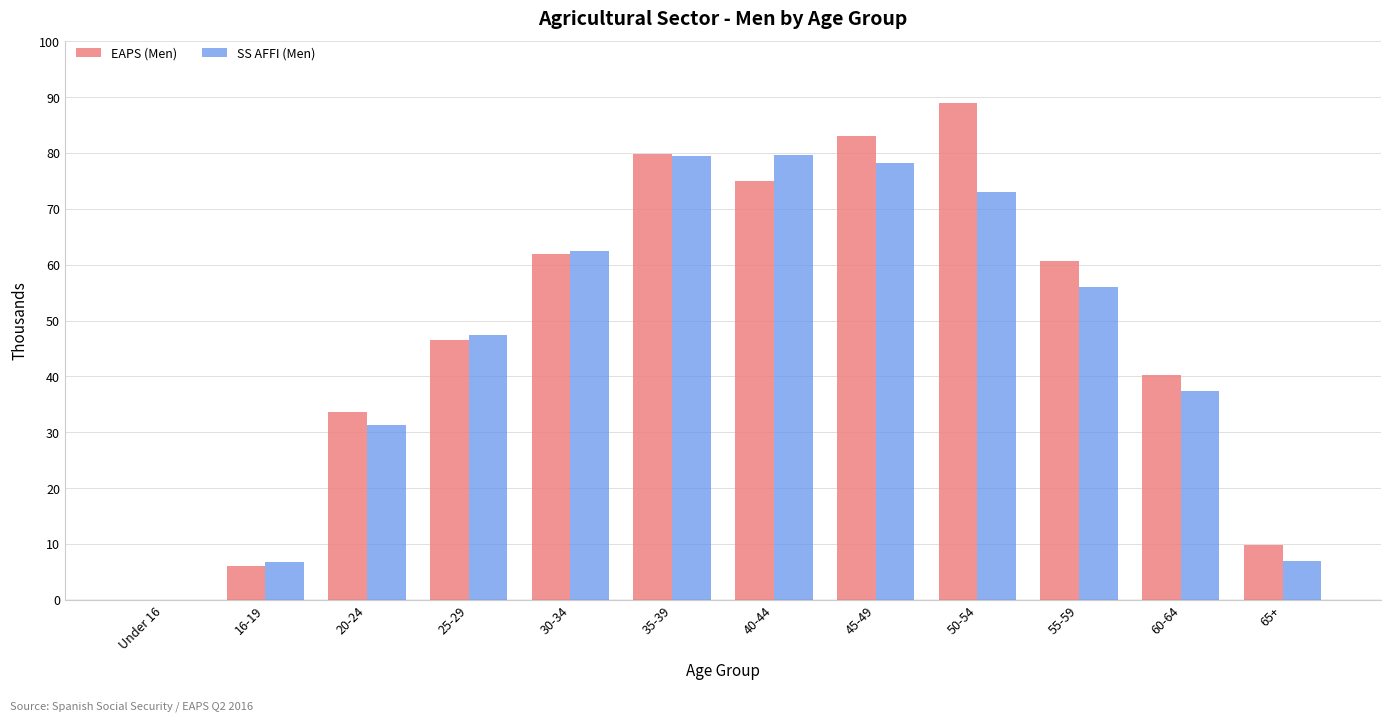

Is it true that SS AFFI (Men) equals 50.2 at 20-24?

False